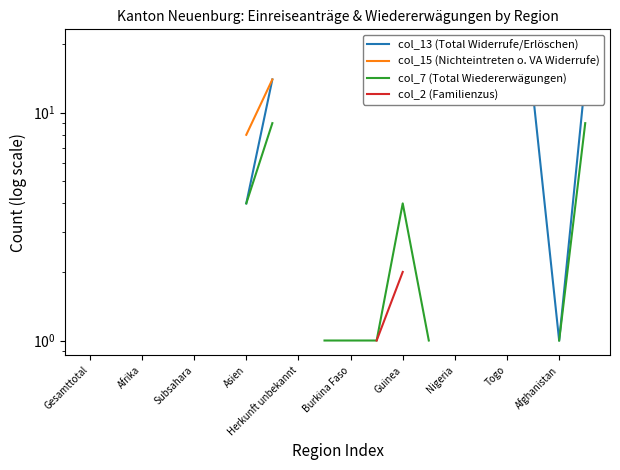

What is the maximum value shown in the chart?

20.0